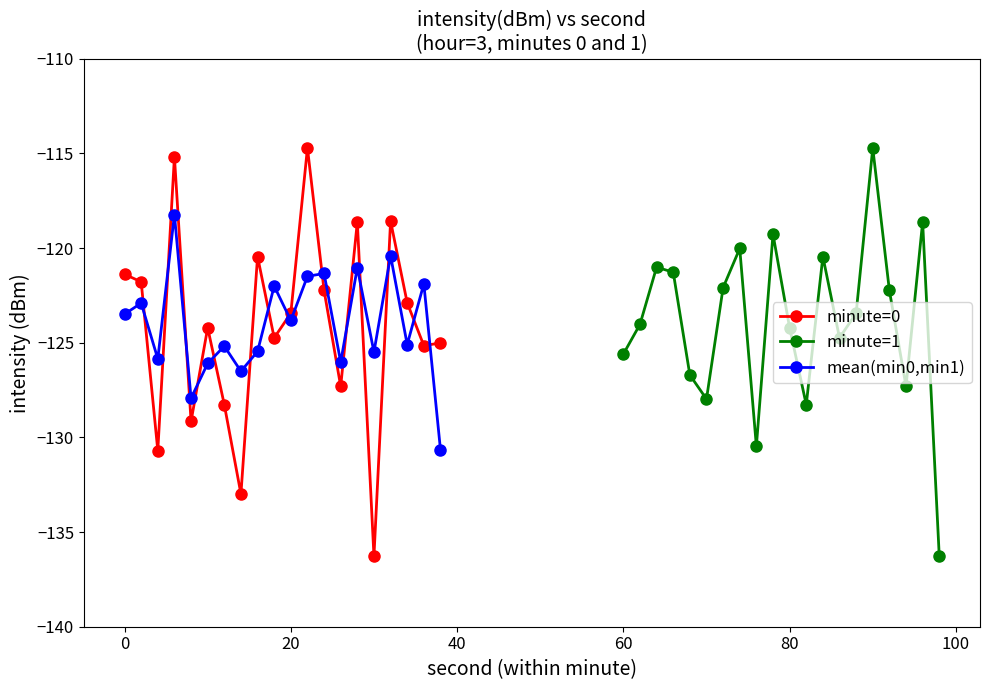

How many intersections are there between minute=1 and mean(min0,min1)?

14